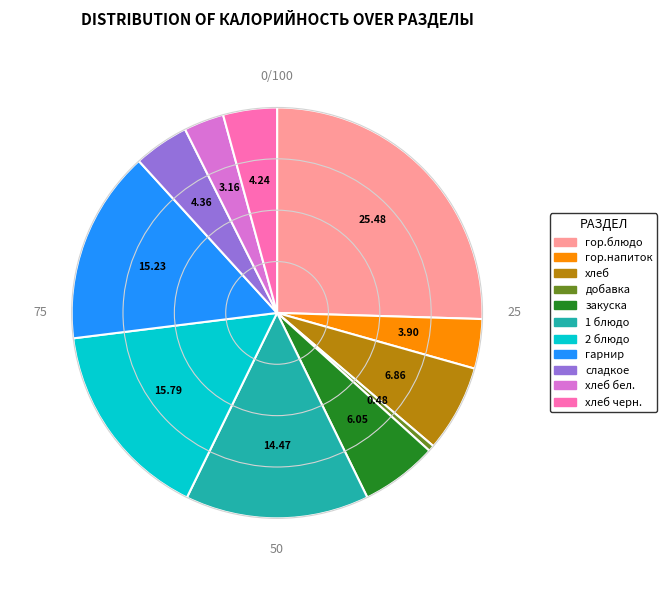

Is there any slice that represents more than half of the pie?

No